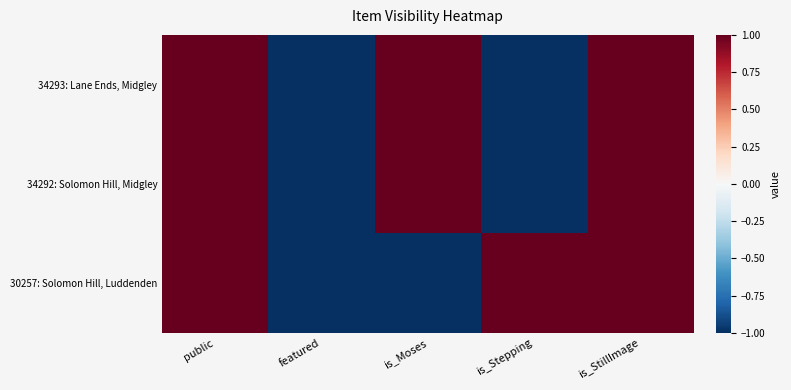

Which series has the widest spread of values?

34293: Lane Ends, Midgley